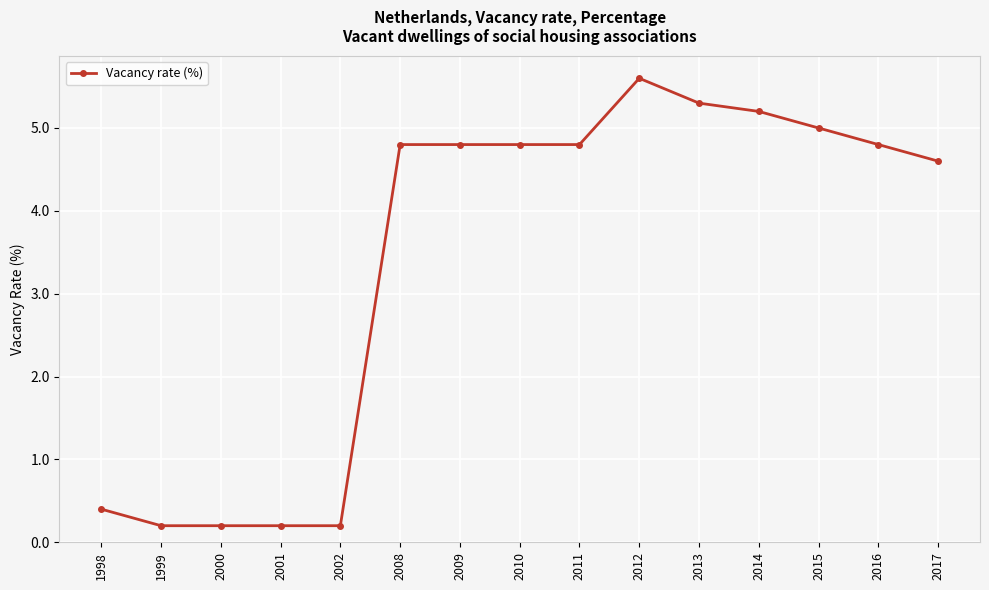

What is the value of the 8th point from the left?

4.8